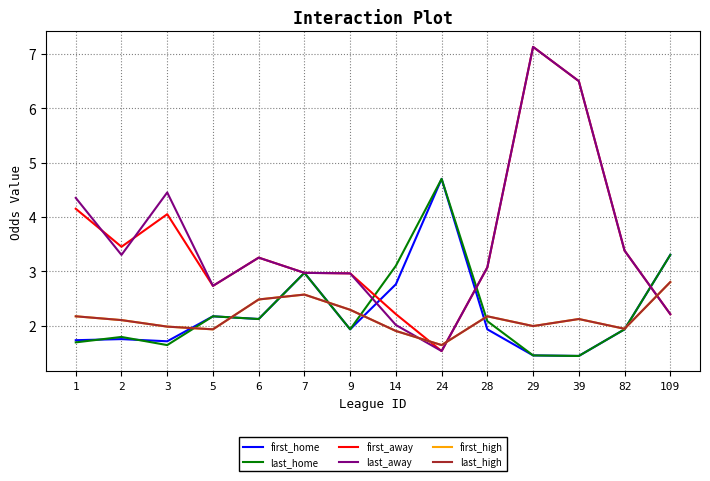

True or false: last_away and last_high cross at least once.

True